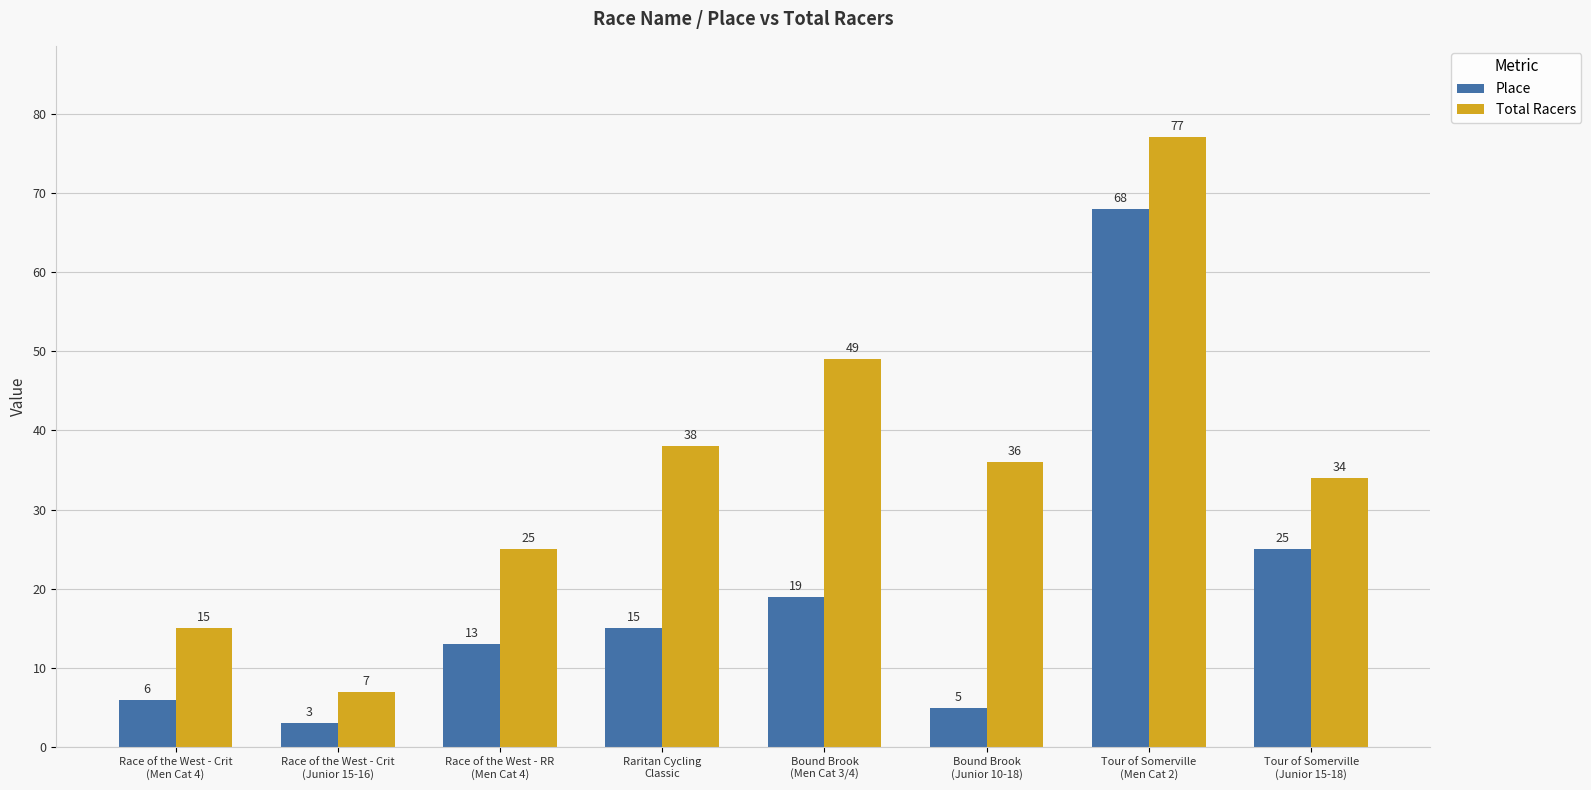

The value of Total Racers at Race of the West - Crit
(Junior 15-16) is 7. True or false?

True